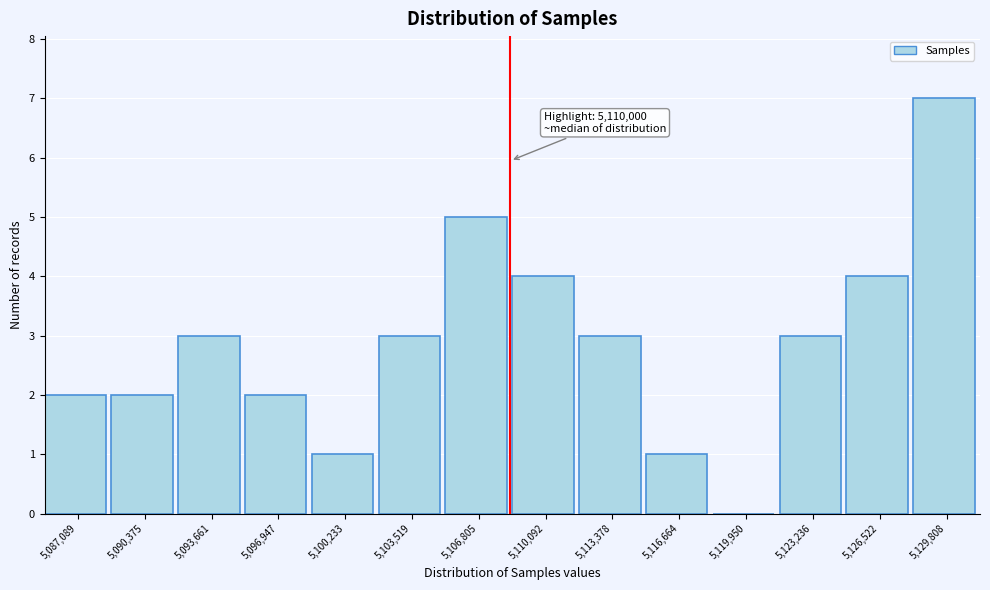

Reading right to left, transcribe all the data shown in this chart.

5,129,808=7	5,126,522=4	5,123,236=3	5,119,950=0	5,116,664=1	5,113,378=3	5,110,092=4	5,106,805=5	5,103,519=3	5,100,233=1	5,096,947=2	5,093,661=3	5,090,375=2	5,087,089=2